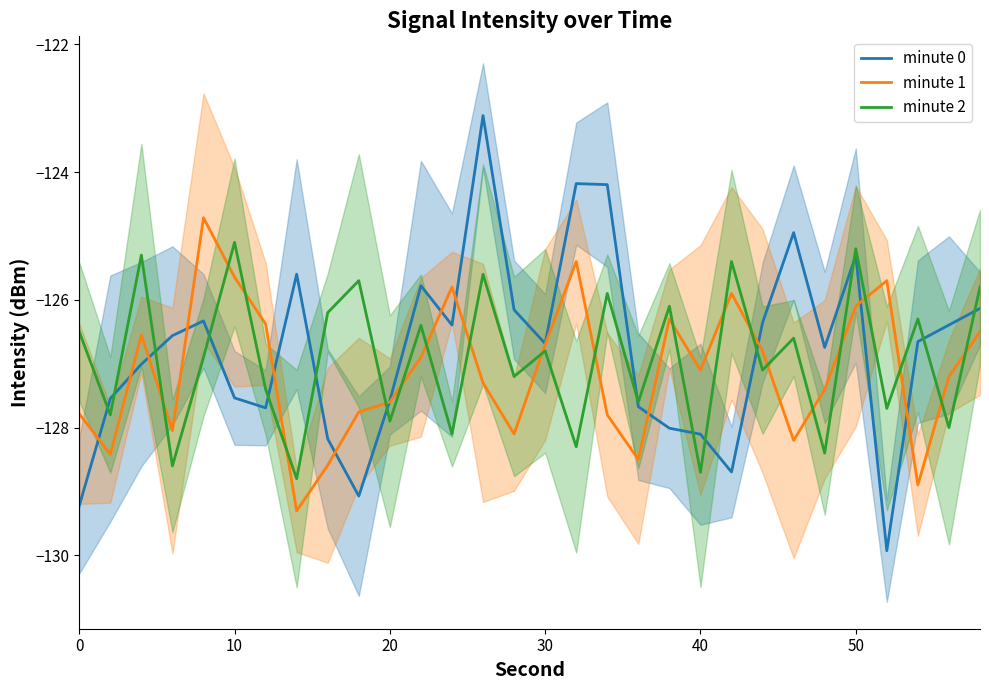

The value of minute 1 at 10 is -27.8. True or false?

False